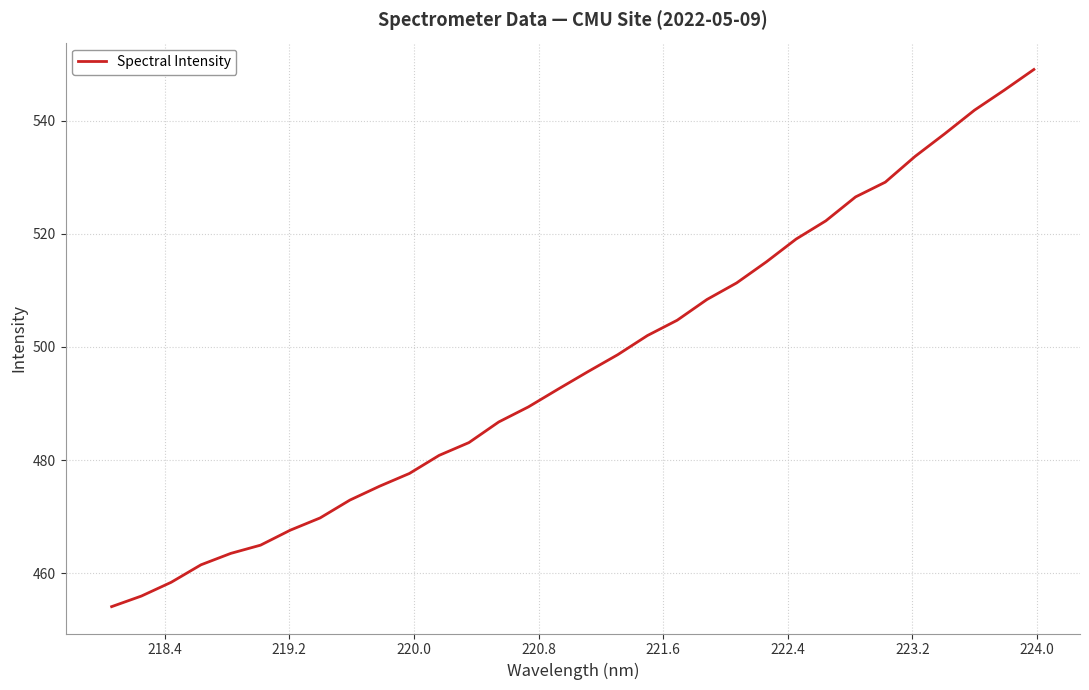

What is the difference between the maximum and second lowest values?

93.1